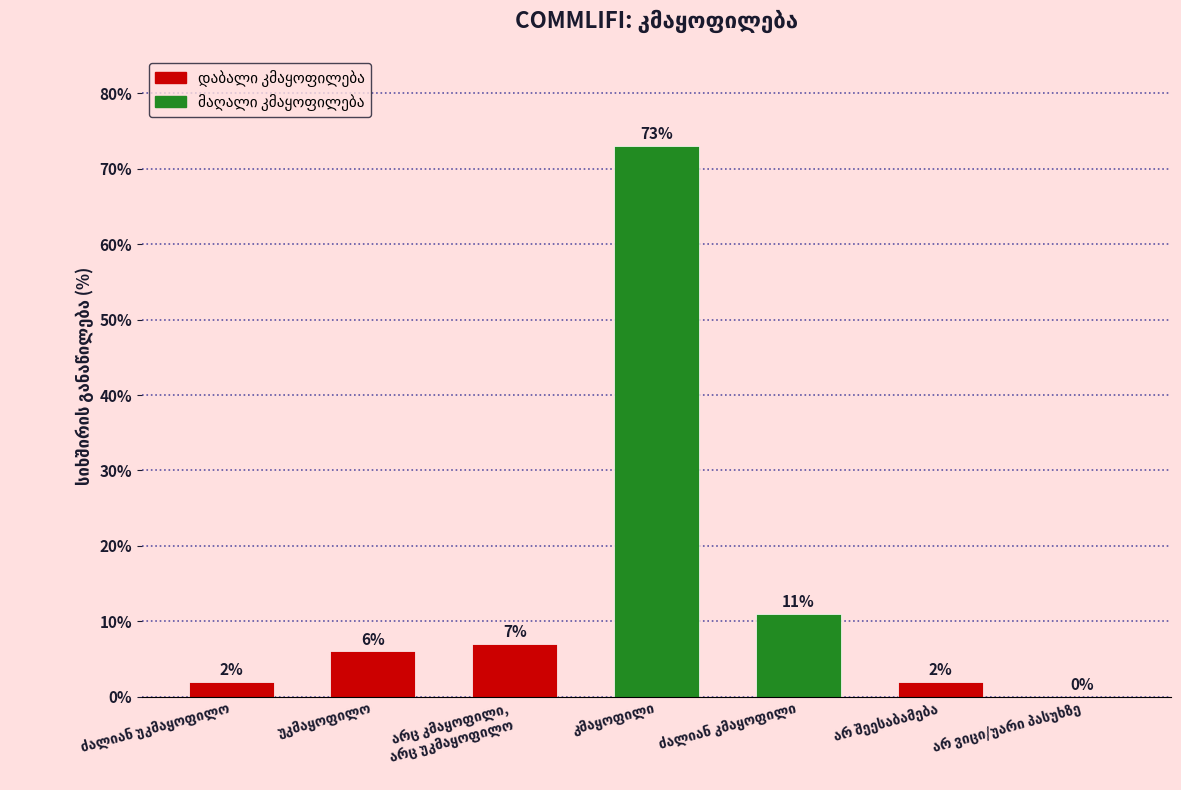

What is the sum of all values?

101